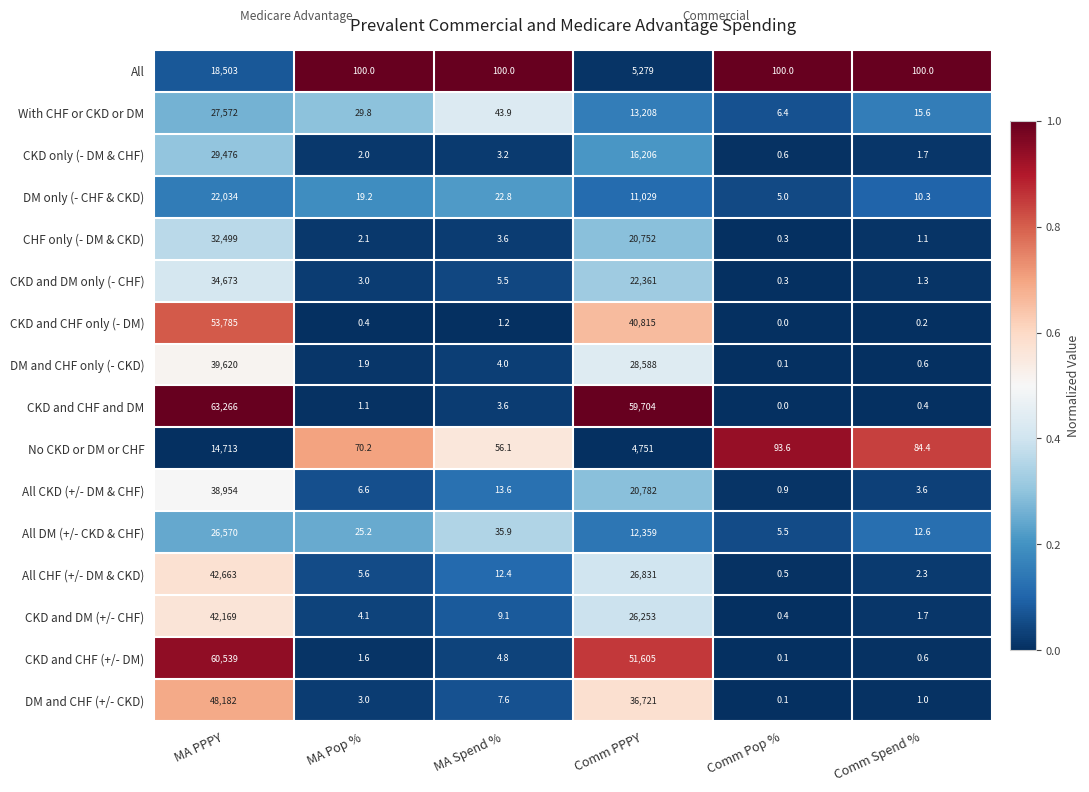

What is the sum of all DM only (- CHF & CKD) values?

33120.3